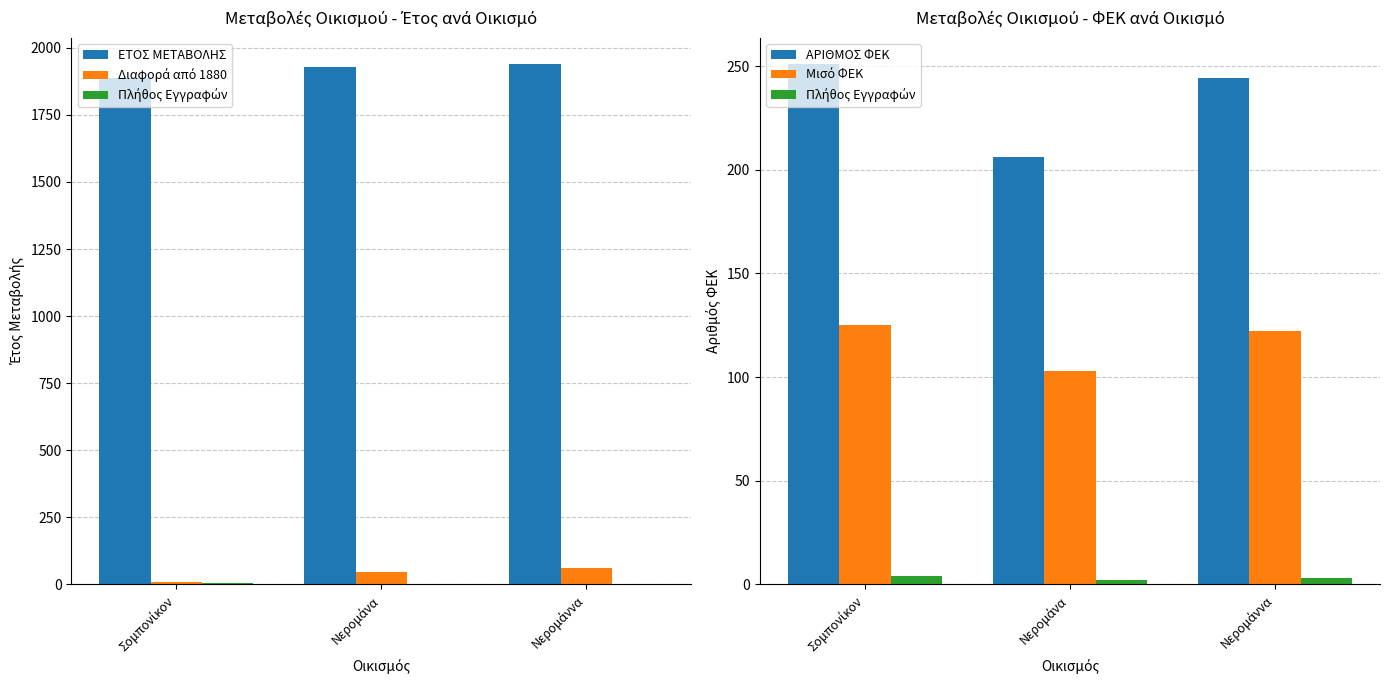

What is the label of the 3rd bar from the left?

Νερομάννα